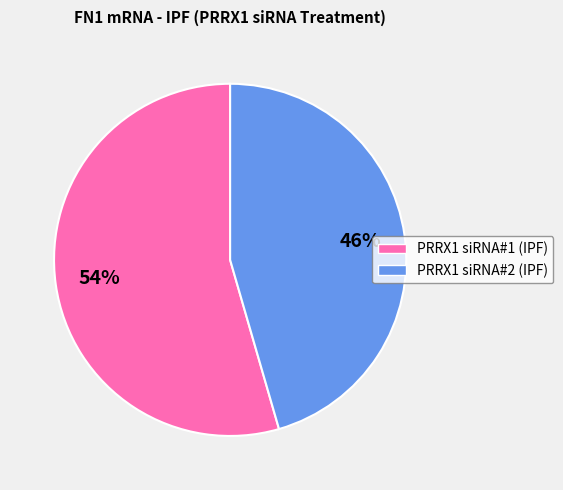

Rank the categories by value from lowest to highest.

PRRX1 siRNA#2 (IPF), PRRX1 siRNA#1 (IPF)